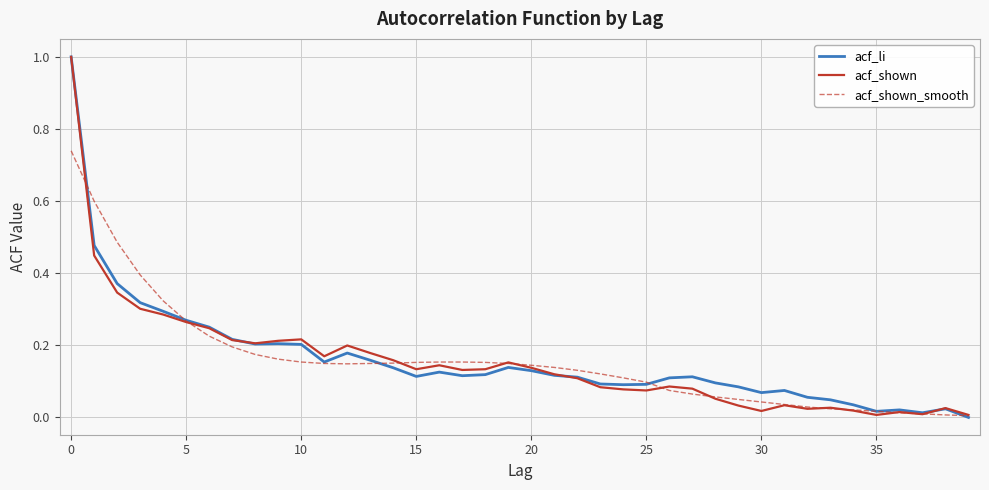

Reading left to right, list all the values displayed in this chart.

acf_li: 1.0	0.5	0.4	0.3	0.3	0.3	0.2	0.2	0.2	0.2	0.2	0.2	0.2	0.2	0.1	0.1	0.1	0.1	0.1	0.1	0.1	0.1	0.1	0.1	0.1	0.1	0.1	0.1	0.1	0.1	0.1	0.1	0.1	0.0	0.0	0.0	0.0	0.0	0.0	-0.0
acf_shown: 1.0	0.4	0.3	0.3	0.3	0.3	0.2	0.2	0.2	0.2	0.2	0.2	0.2	0.2	0.2	0.1	0.1	0.1	0.1	0.2	0.1	0.1	0.1	0.1	0.1	0.1	0.1	0.1	0.1	0.0	0.0	0.0	0.0	0.0	0.0	0.0	0.0	0.0	0.0	0.0
acf_shown_smooth: 0.7	0.6	0.5	0.4	0.3	0.3	0.2	0.2	0.2	0.2	0.2	0.1	0.1	0.1	0.1	0.2	0.2	0.2	0.2	0.1	0.1	0.1	0.1	0.1	0.1	0.1	0.1	0.1	0.1	0.0	0.0	0.0	0.0	0.0	0.0	0.0	0.0	0.0	0.0	0.0